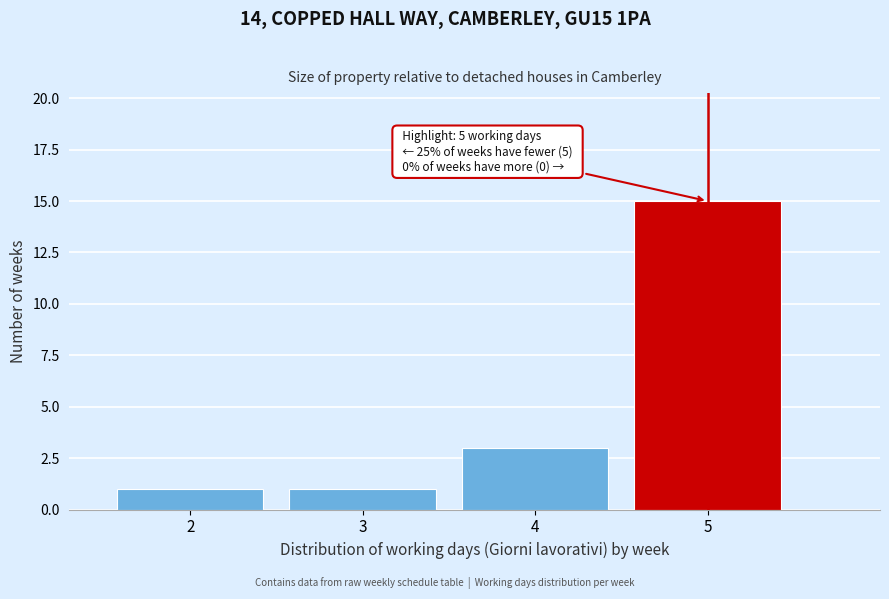

Reading left to right, transcribe all the data shown in this chart.

1	1	3	15